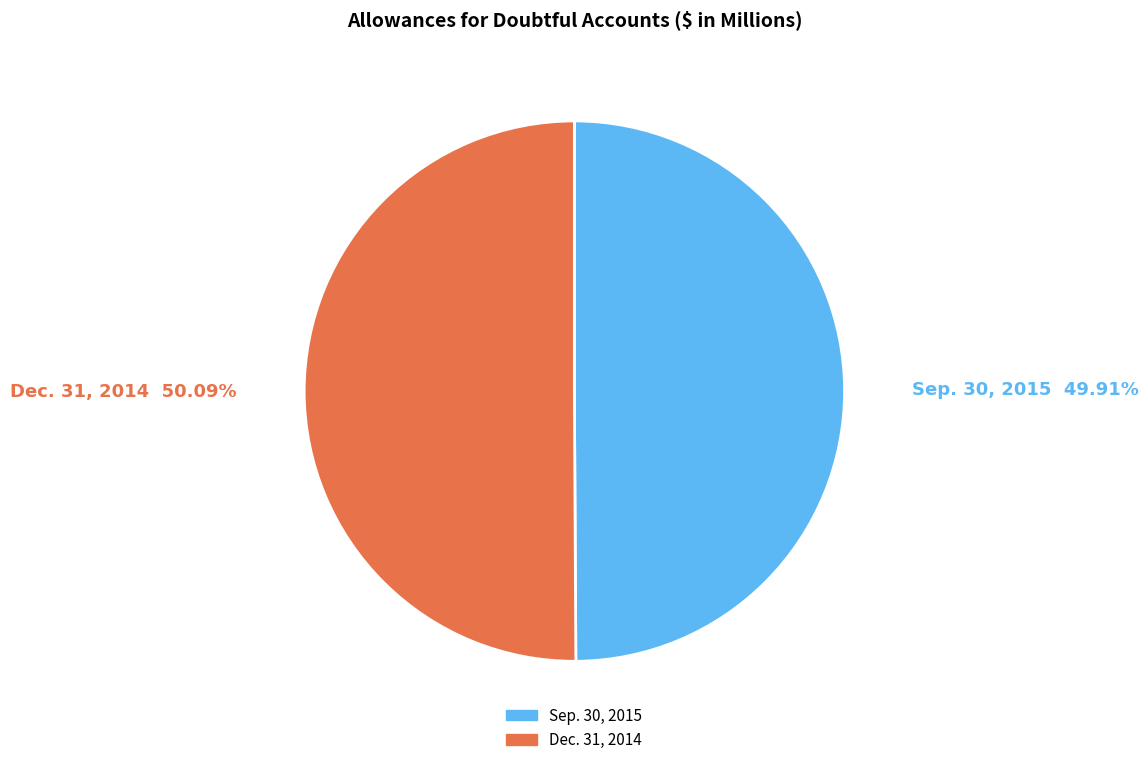

Do Sep. 30, 2015 and Dec. 31, 2014 together represent more than half of the pie?

Yes